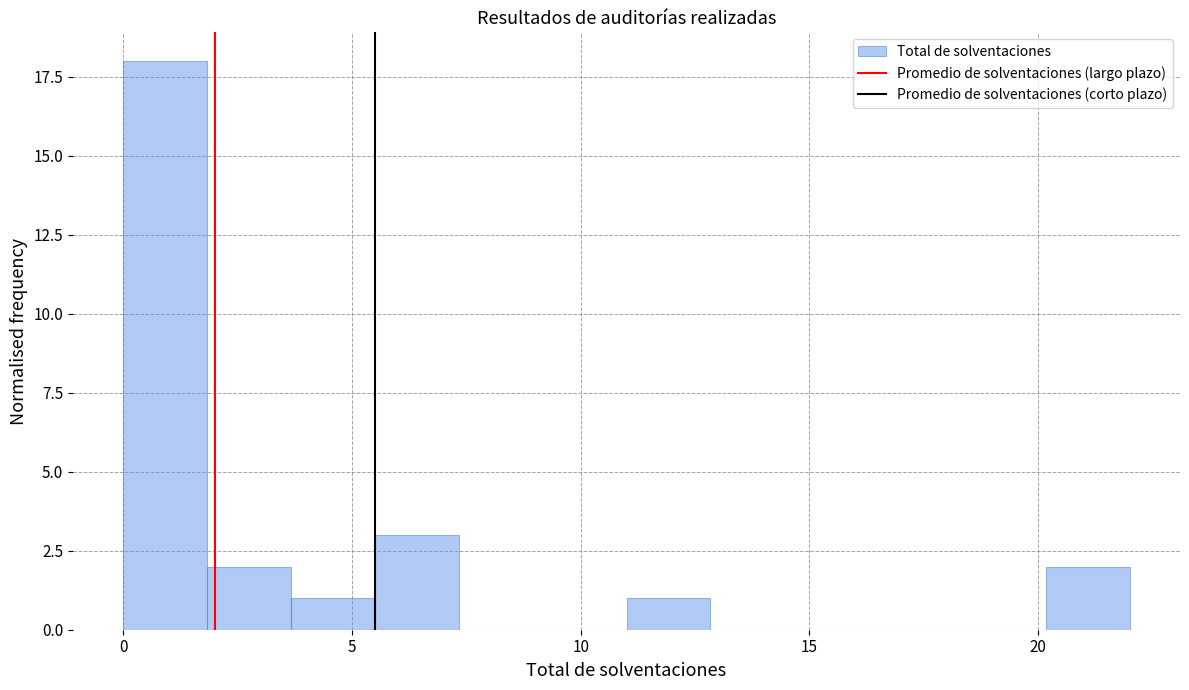

Around what value on the x-axis is the tallest bar? Give the approximate position of its centre, as read against the axis.

1.0